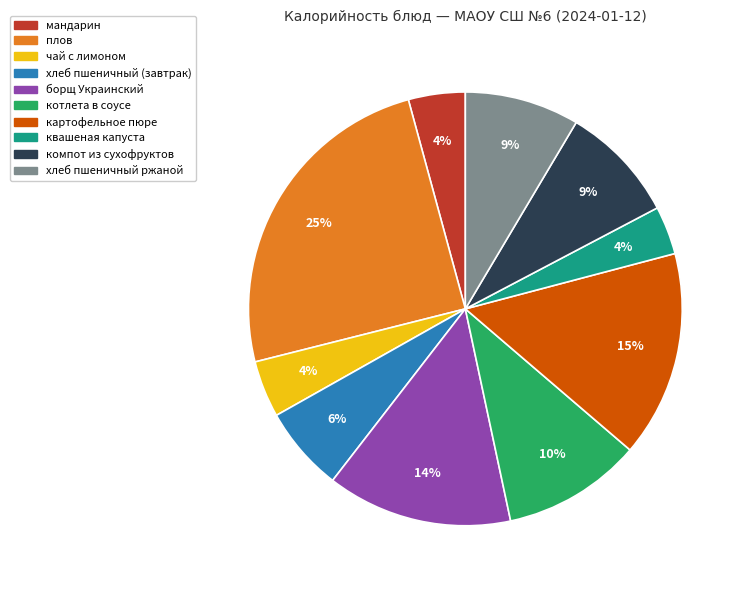

To the nearest percent, what is the difference between the largest and smallest slice percentages?

21%